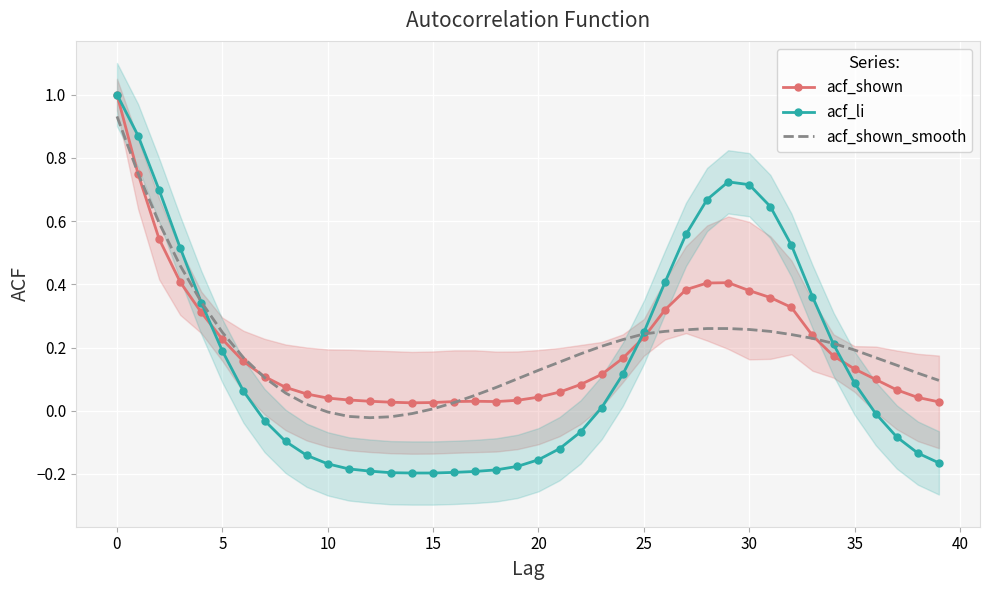

True or false: acf_shown and acf_li intersect in this chart.

True